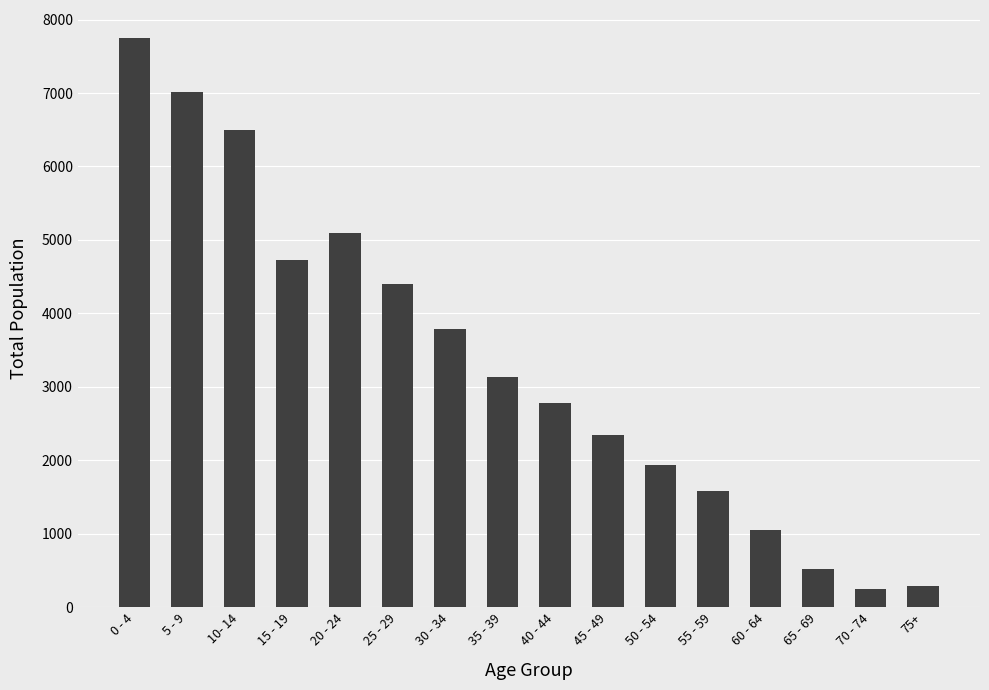

Reading left to right, list all the values displayed in this chart.

0 - 4=7743	5 - 9=7017	10- 14=6493	15 - 19=4731	20 - 24=5094	25 - 29=4404	30 - 34=3789	35 - 39=3136	40 - 44=2785	45 - 49=2344	50 - 54=1930	55 - 59=1576	60 - 64=1052	65 - 69=522	70 - 74=250	75+=292